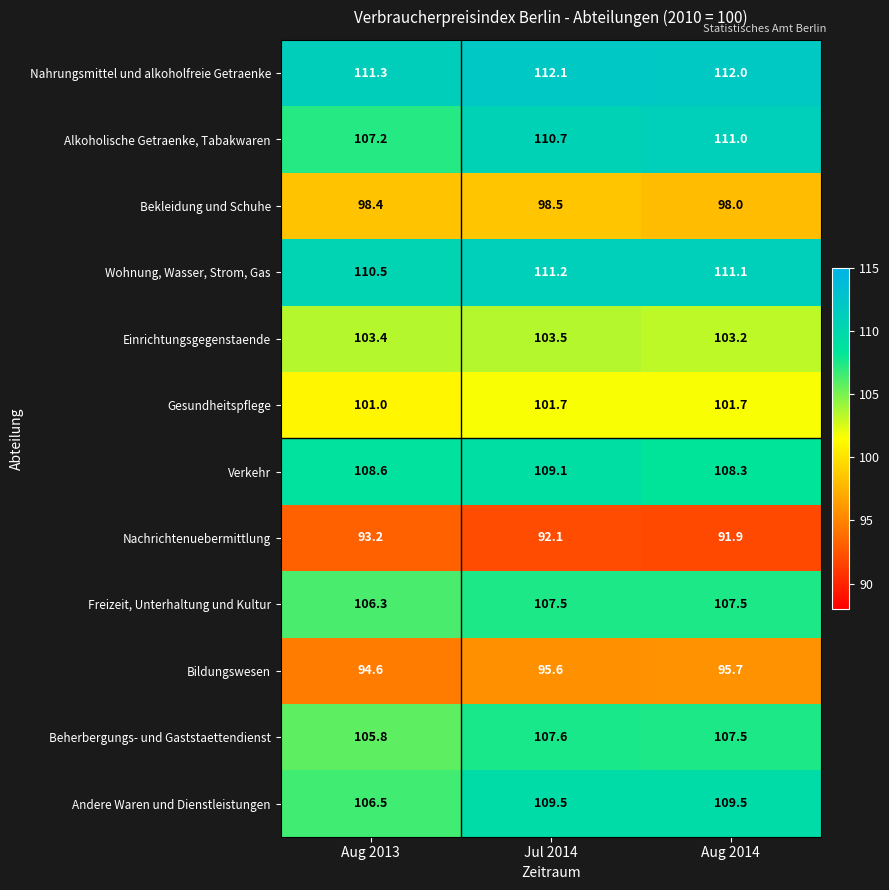

How many Gesundheitspflege values are between 101 and 102?

3